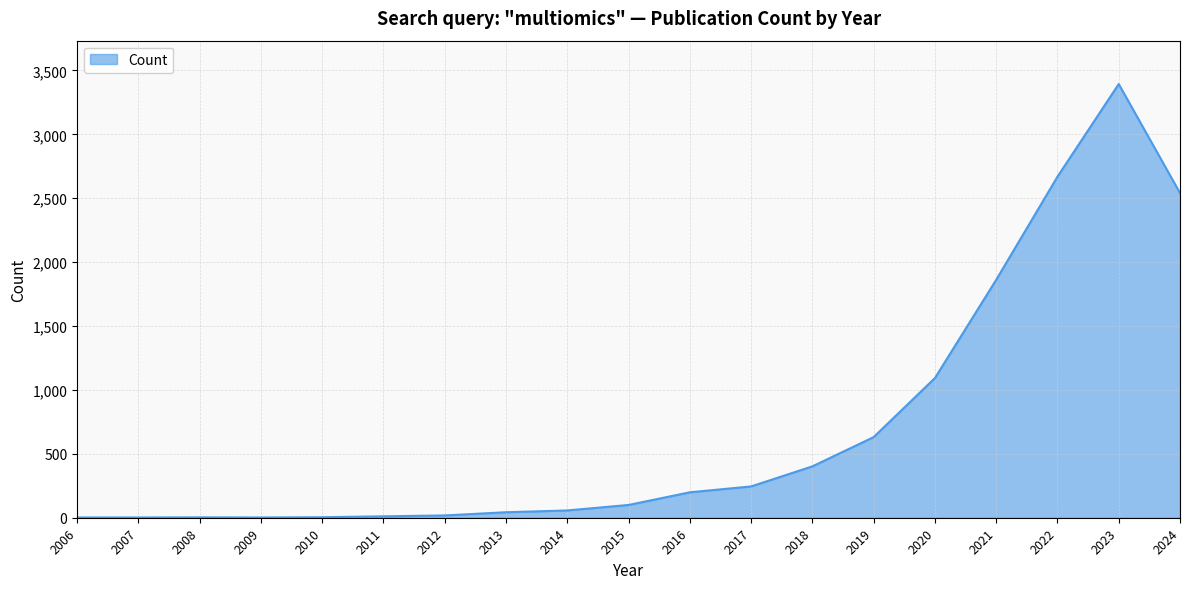

What is the minimum value shown in the chart?

2